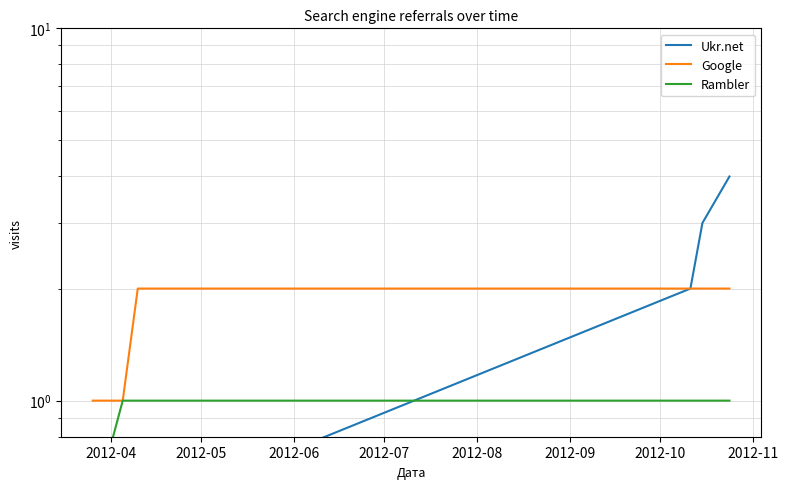

At which label does Google reach its peak?

2012-06